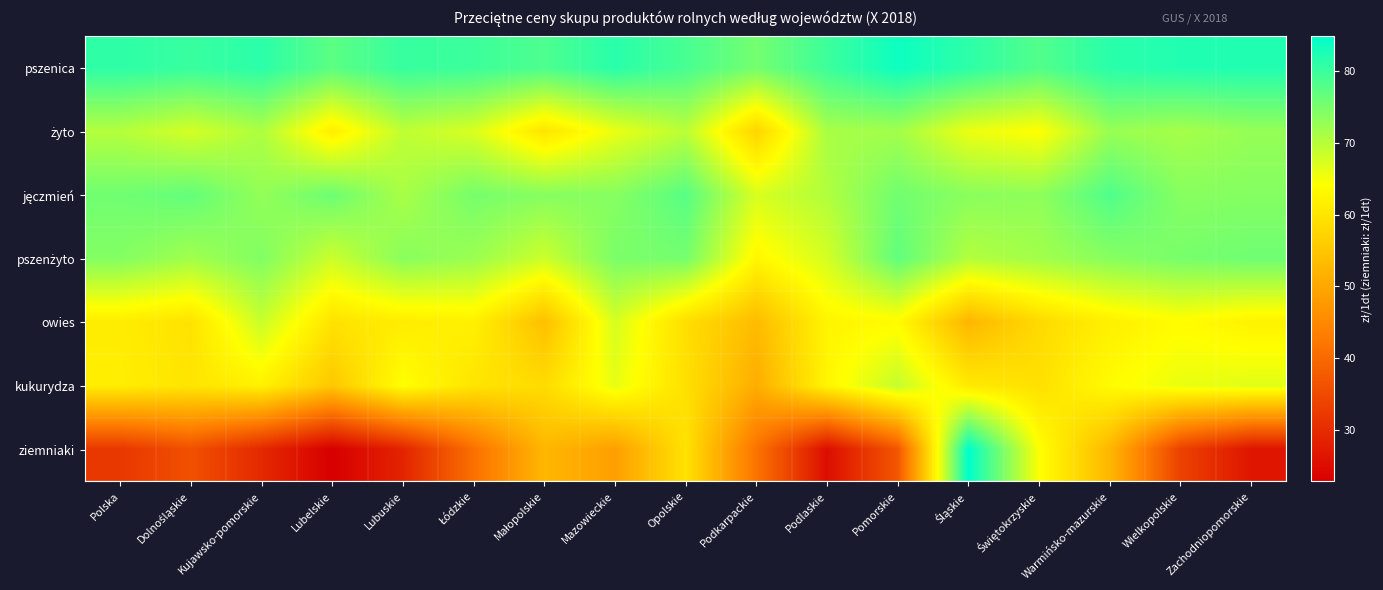

Which series has the widest spread of values?

ziemniaki